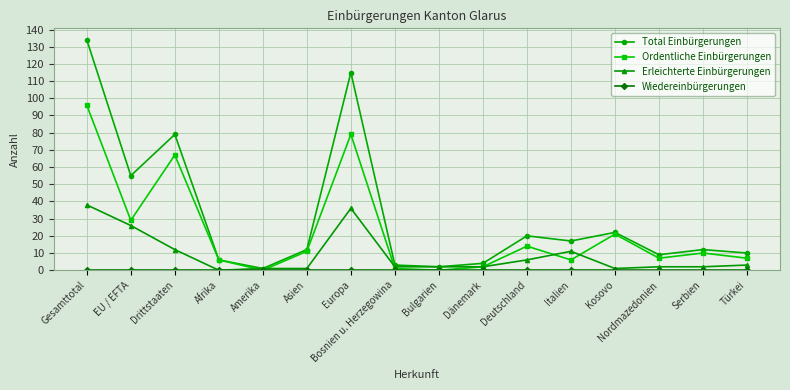

What is the difference between the highest and lowest values at EU / EFTA?

55